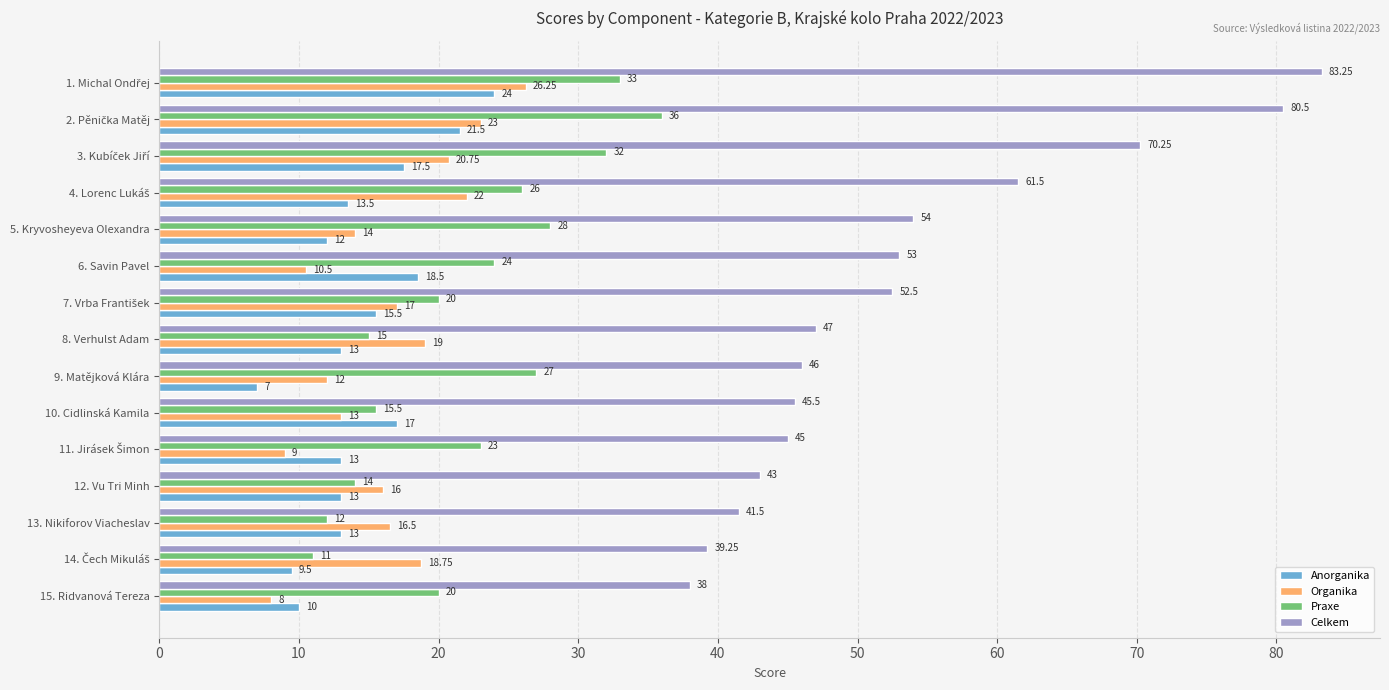

Which series has the largest total across all categories?

Celkem